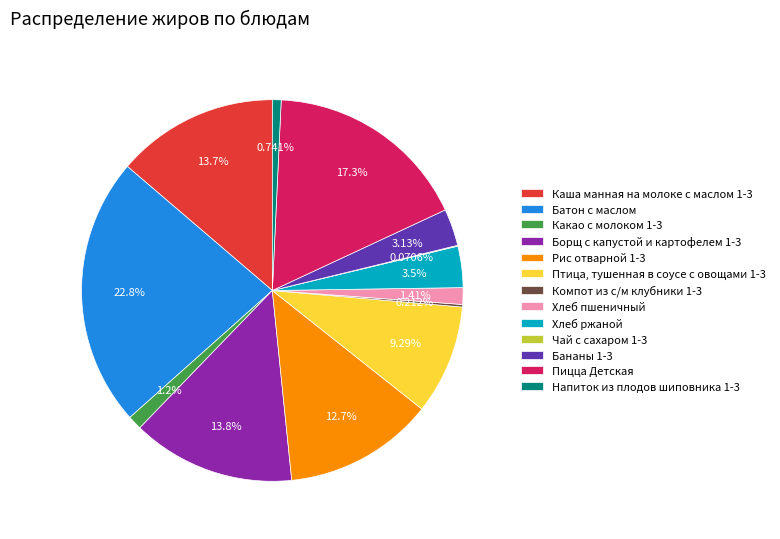

Do Рис отварной 1-3 and Напиток из плодов шиповника 1-3 together represent more than half of the pie?

No